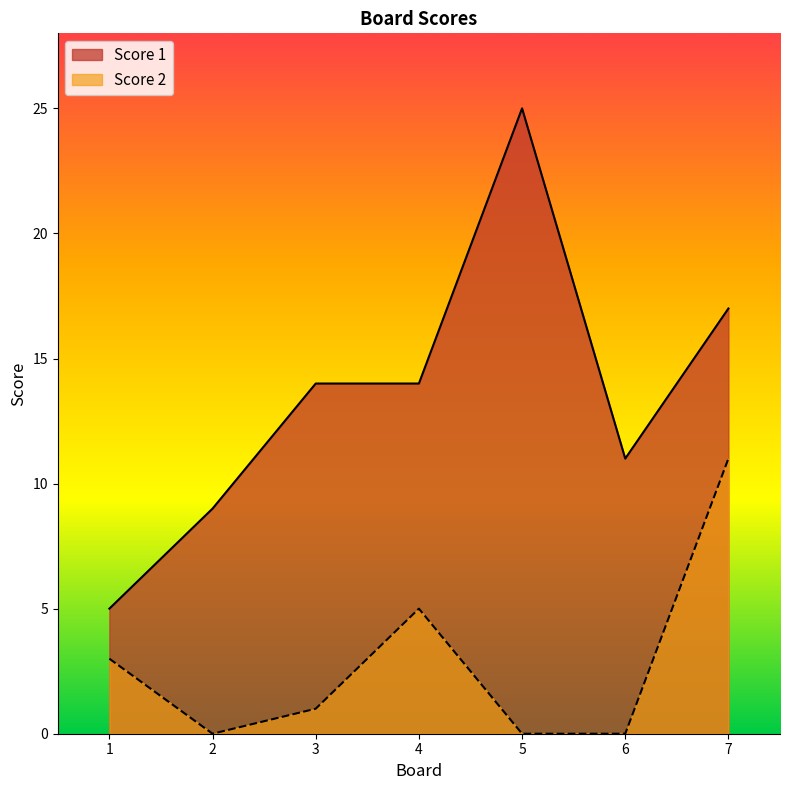

What is the maximum value for Score 2?

11